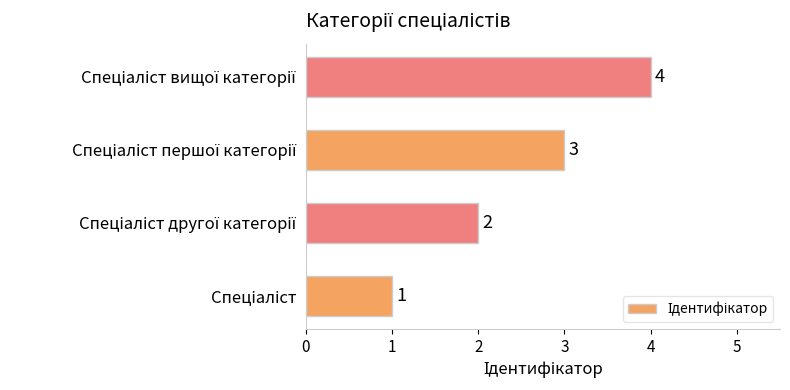

What is the minimum value shown in the chart?

1